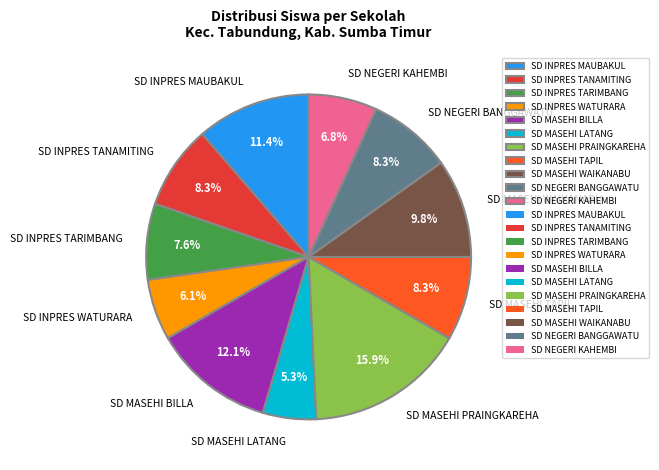

Which category has the biggest portion of the pie?

SD MASEHI PRAINGKAREHA